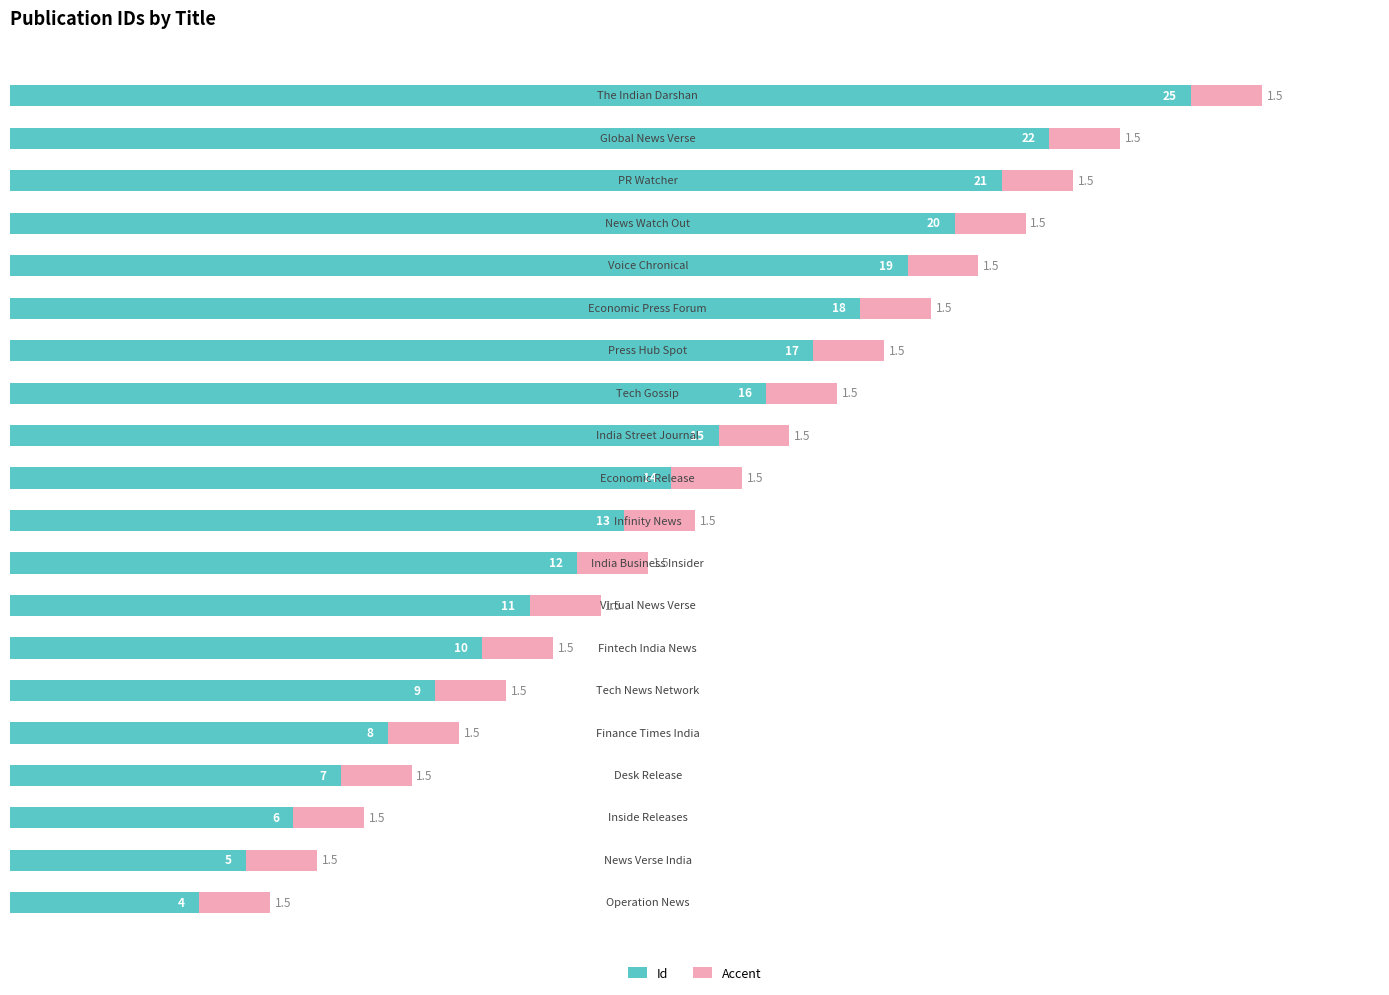

How many data points does each series have?

20